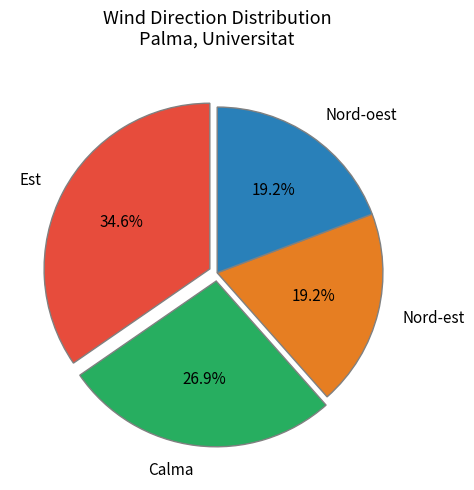

To the nearest percent, what percentage of the pie is Calma?

27%